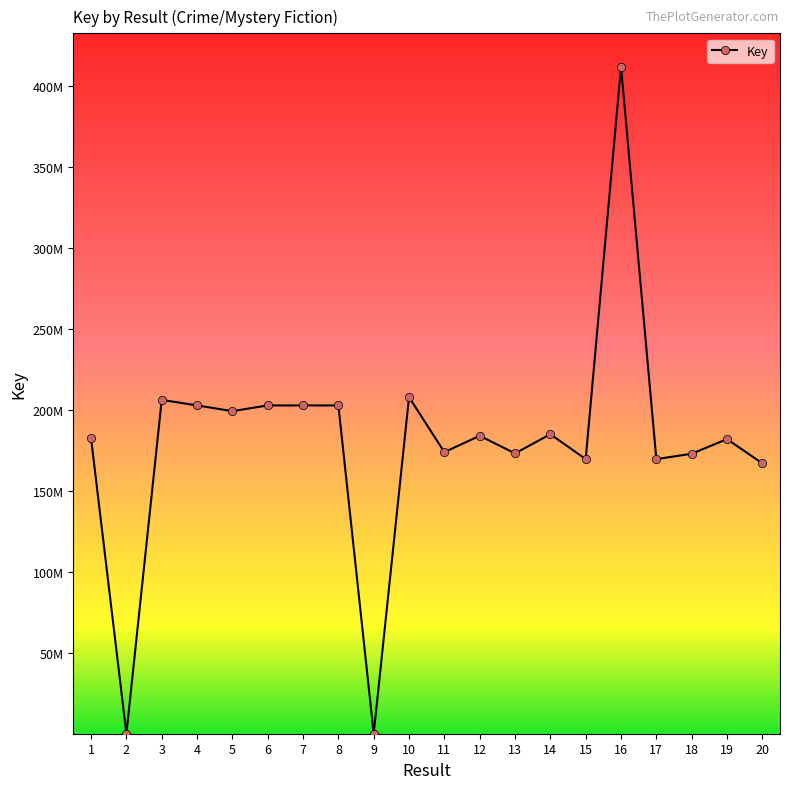

Does the chart have visible grid lines?

No